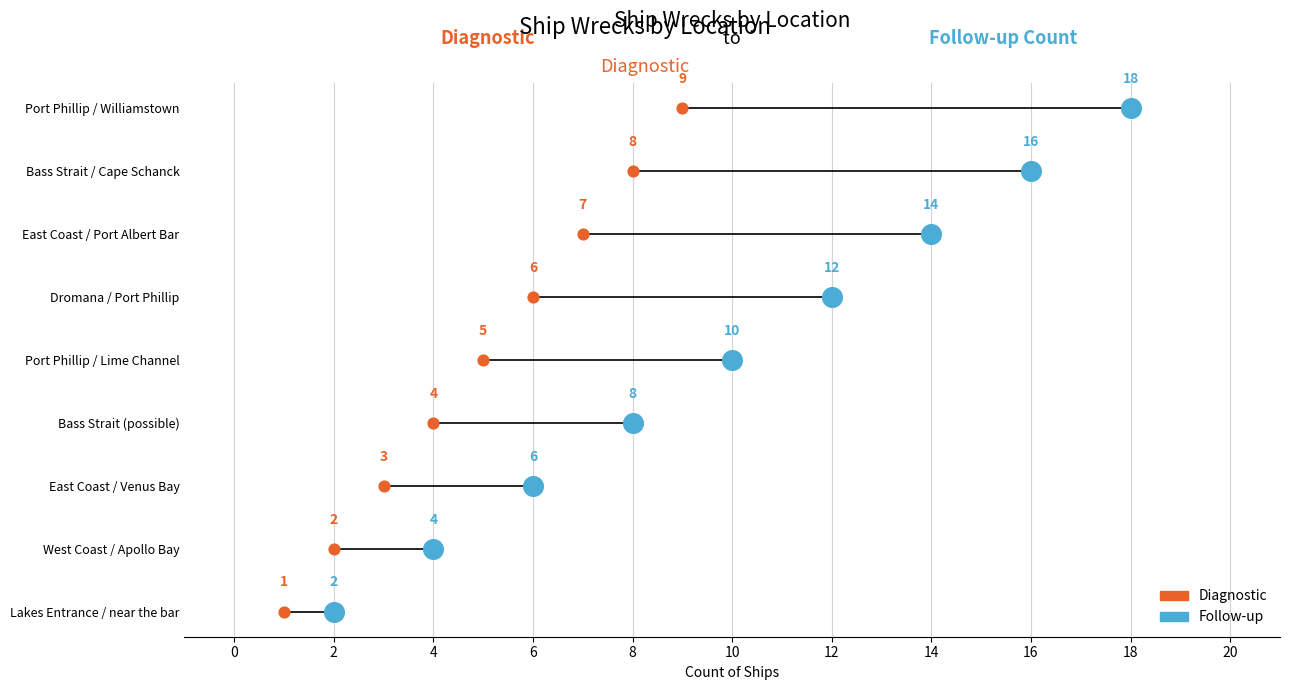

What are all the series names shown in the legend?

Diagnostic, Follow-up